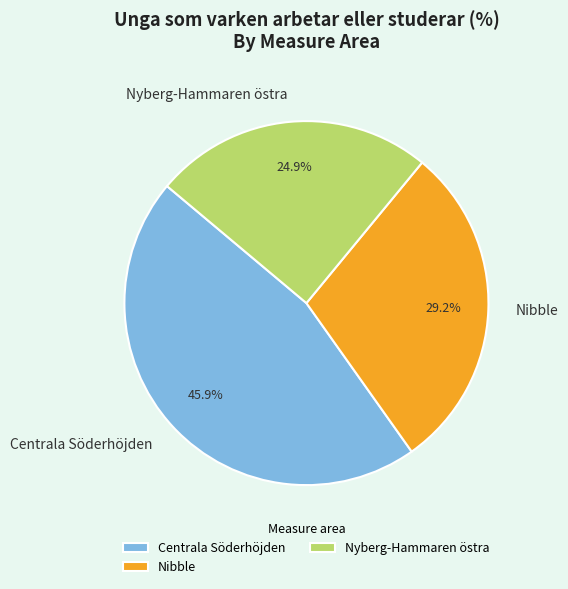

Count the number of slices in the pie.

3